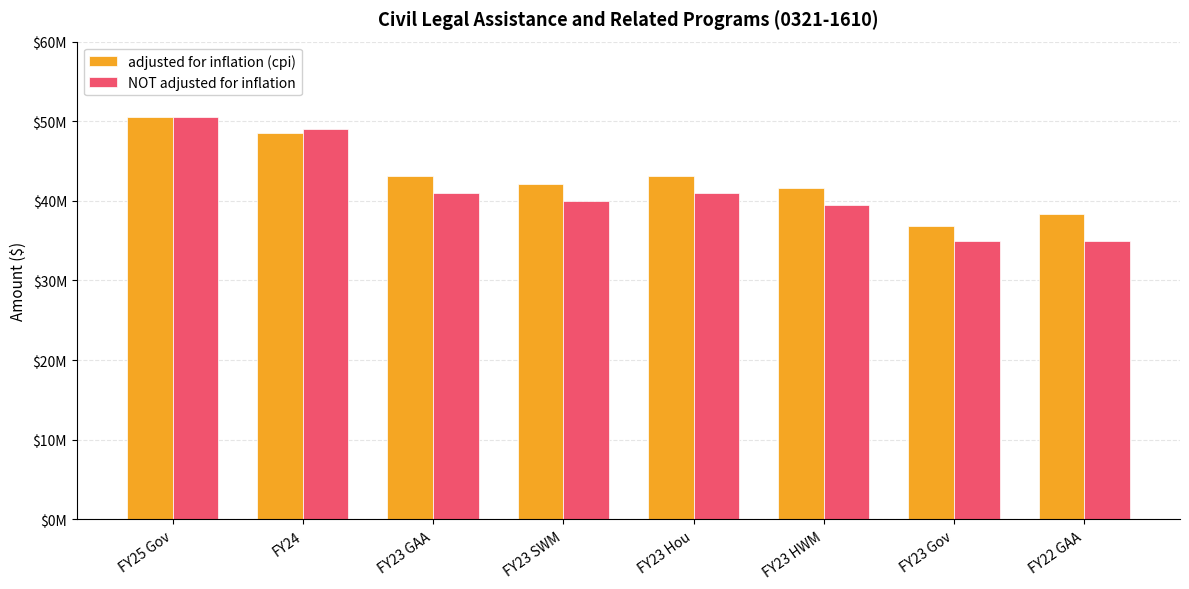

True or false: adjusted for inflation (cpi) has a value of 67718080 at FY22 GAA.

False